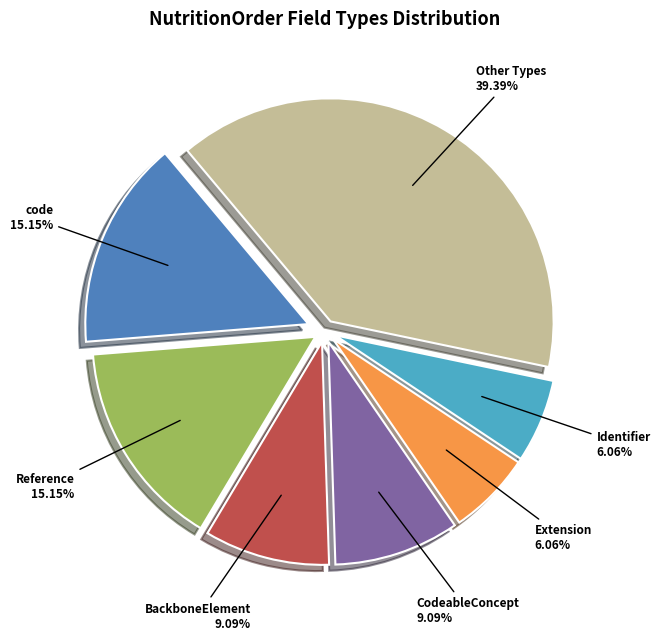

How many slices are in this pie chart?

7